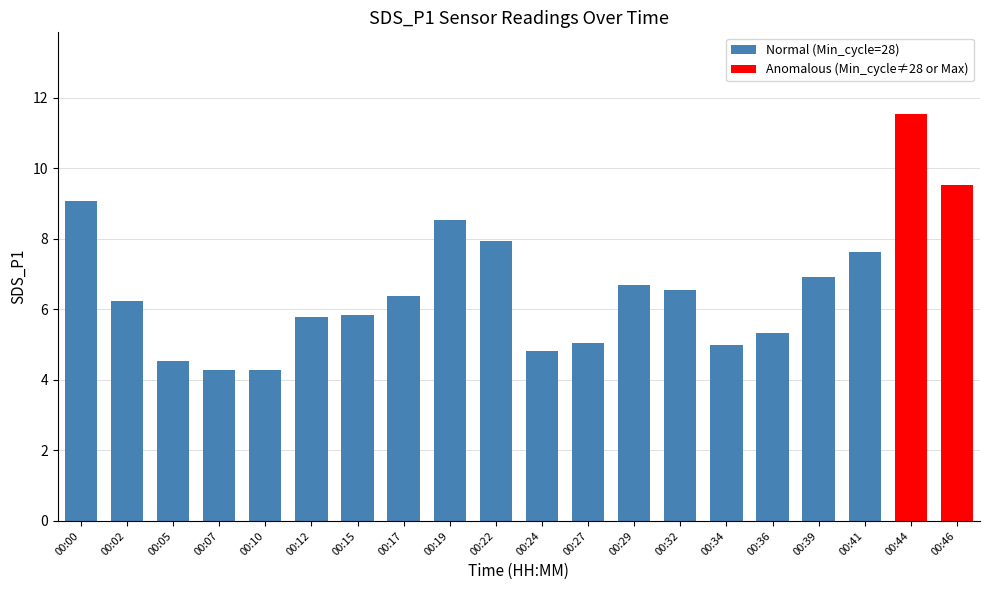

At which label is the value closest to 7?

00:39